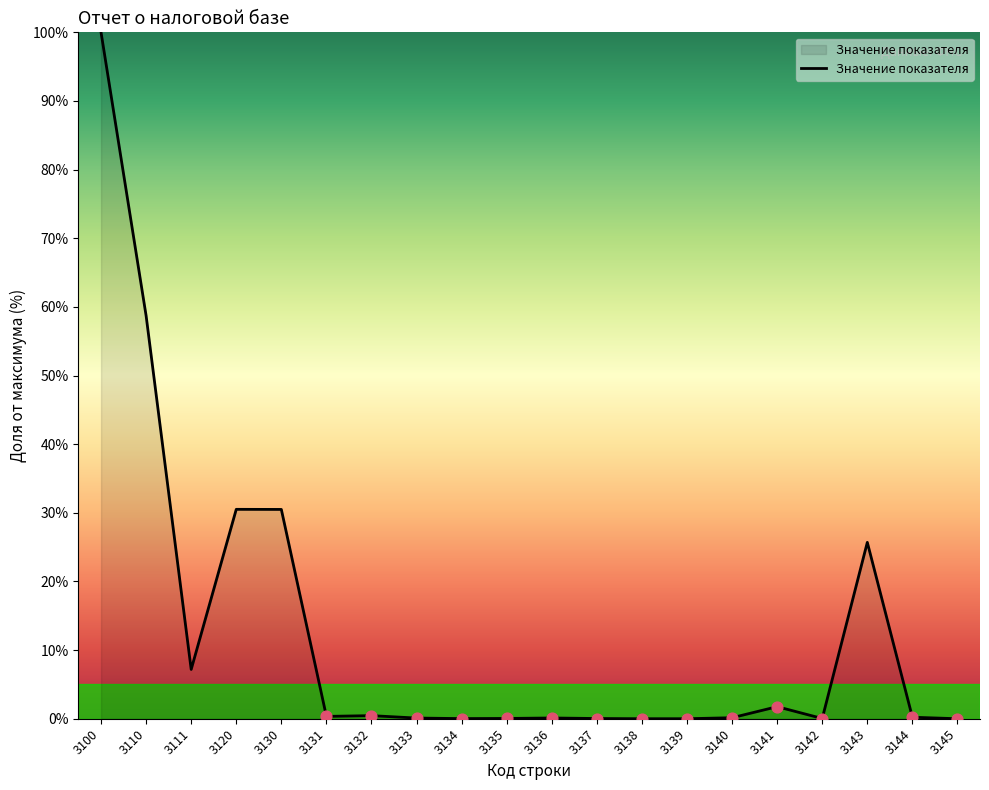

Between 3138 and 3110, which is larger?

3110